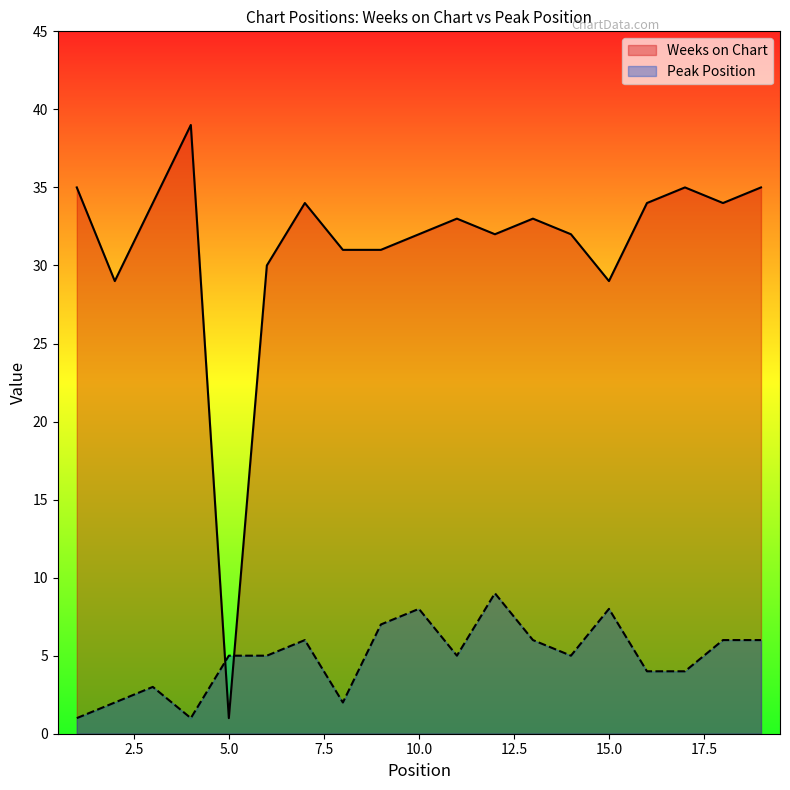

How many lines are shown in the chart?

2